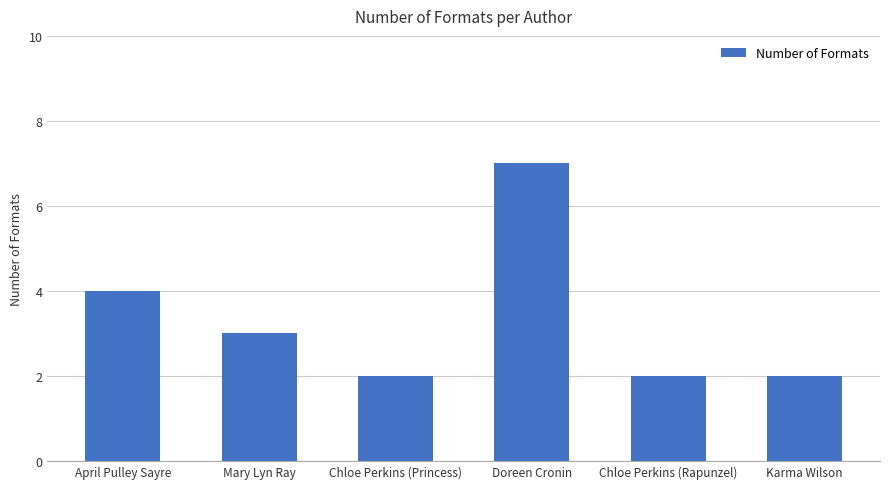

What is the label of the 2nd bar from the left?

Mary Lyn Ray